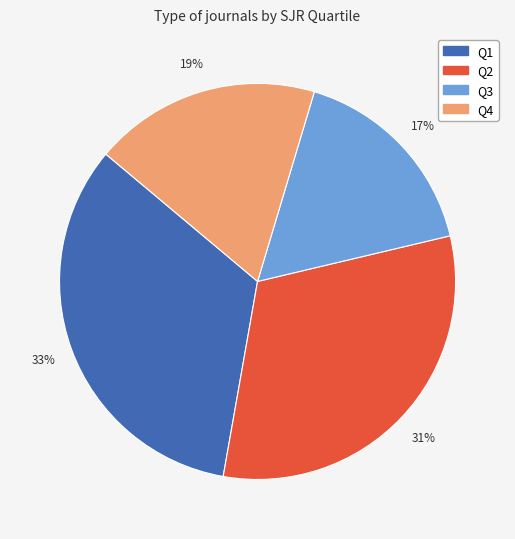

Which category has the smallest portion of the pie?

Q3